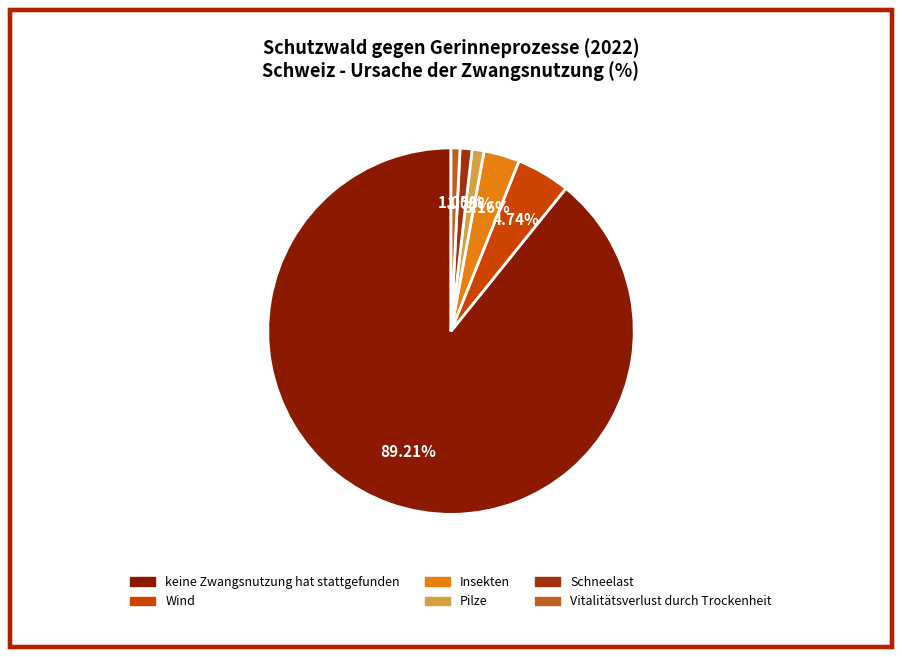

Which slice represents more than half of the pie?

keine Zwangsnutzung hat stattgefunden